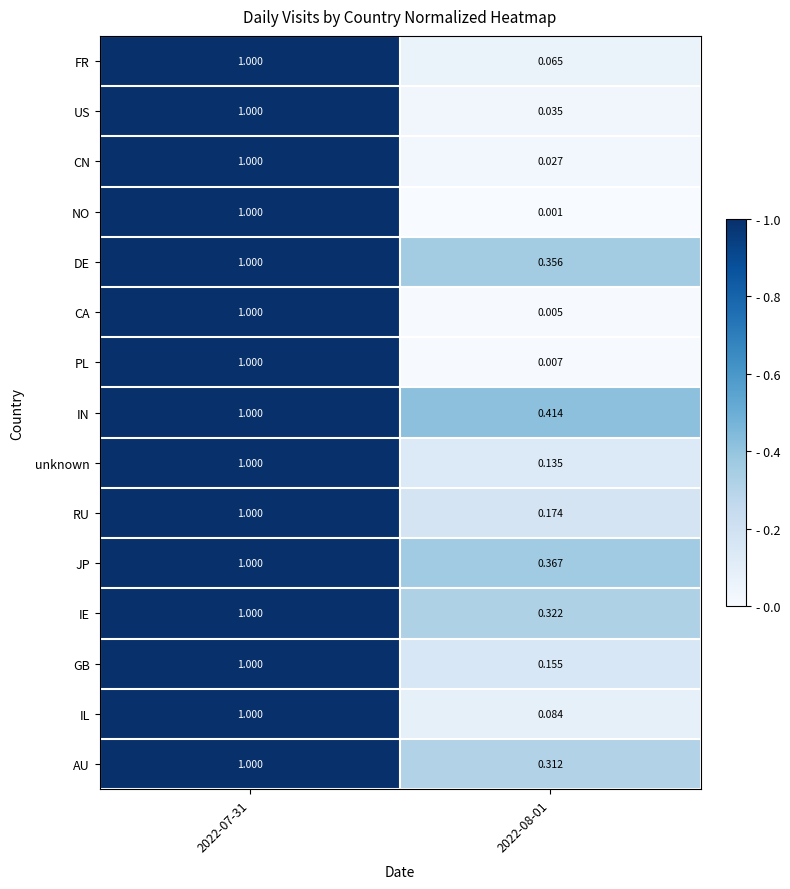

How many categories are shown in the chart?

2